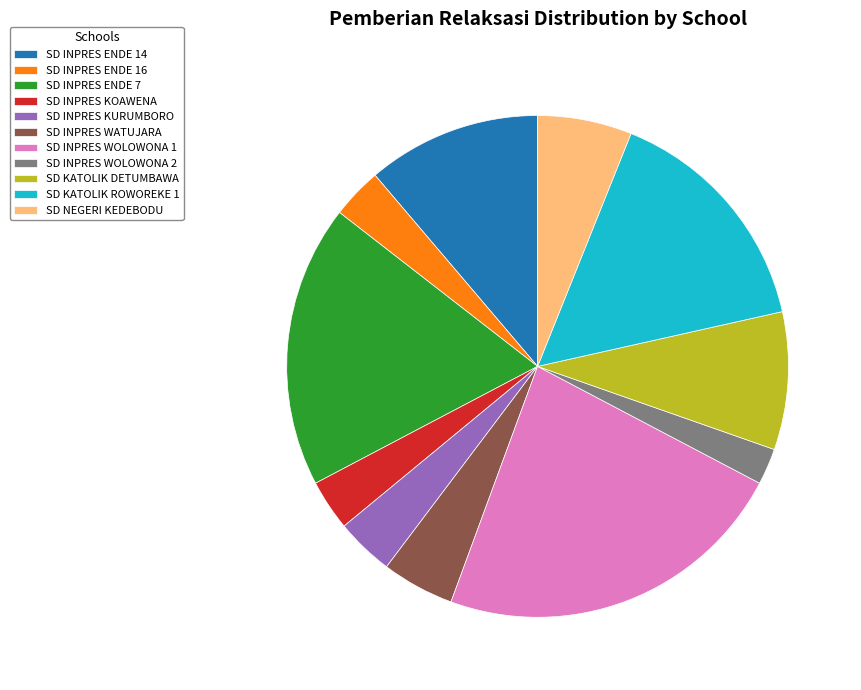

Which has a higher value, SD INPRES KOAWENA or SD INPRES ENDE 7?

SD INPRES ENDE 7